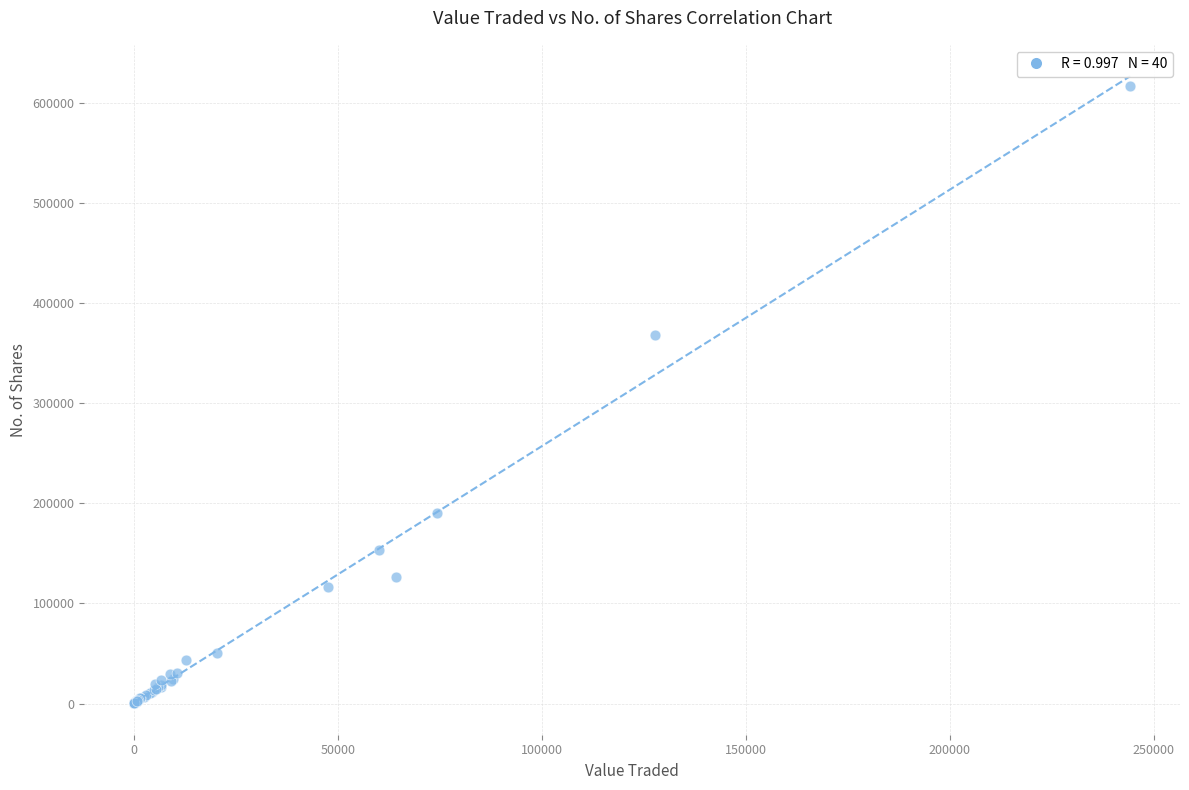

What Y value in the scatter plot is closest to 308517?

368120